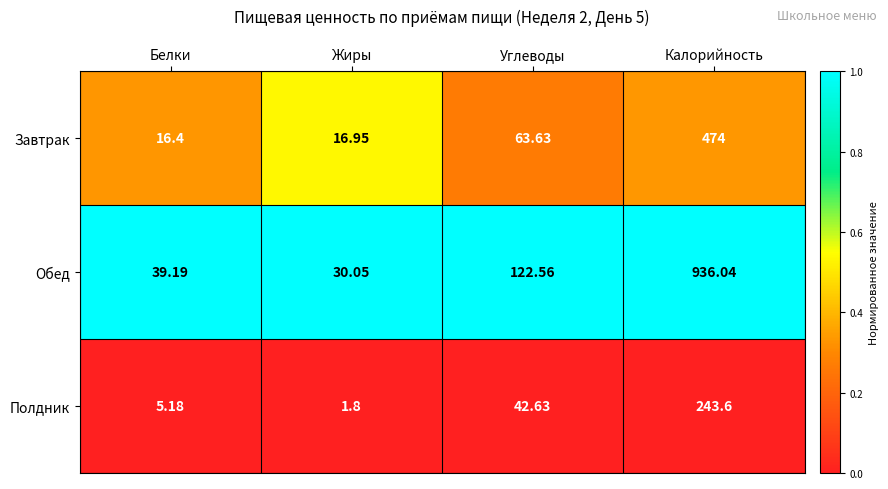

At which category is the sum across all series the highest?

Калорийность